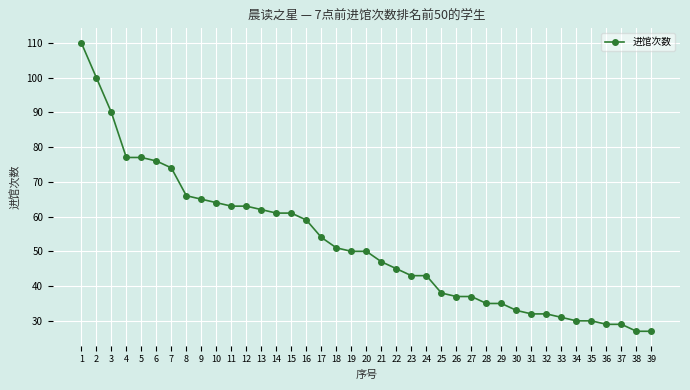

What is the value of the 10th point from the left?

64